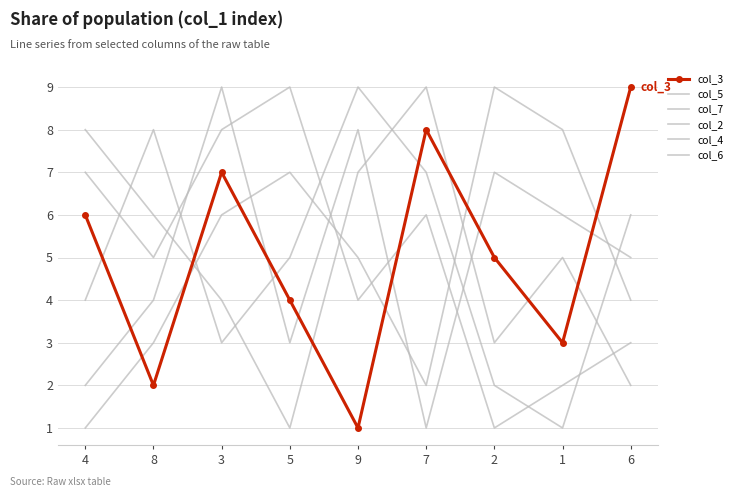

True or false: col_3 has more than 0 points higher than both neighbors.

True